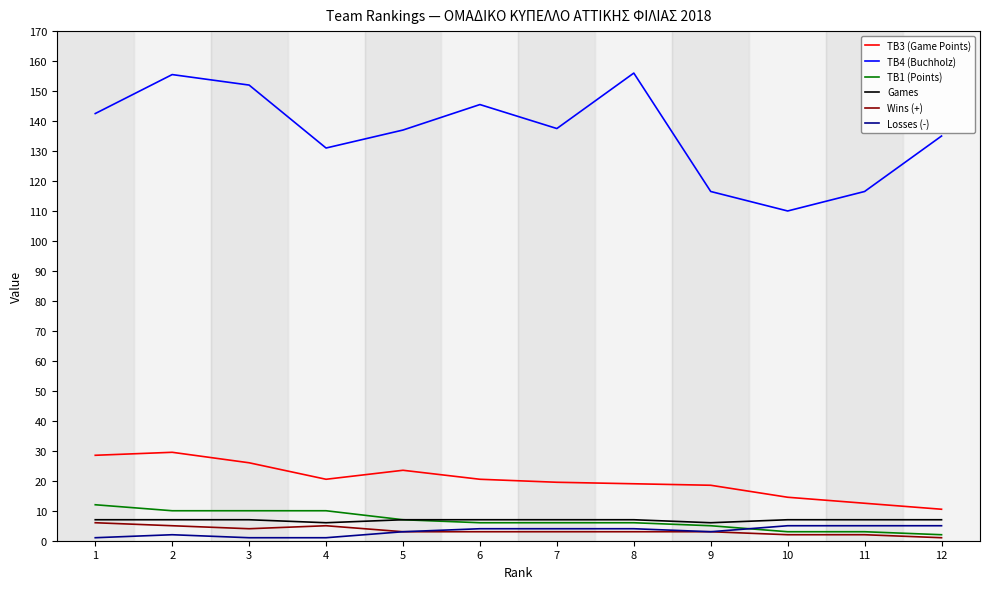

The TB4 (Buchholz) series shows 177.3 at 4. True or false?

False